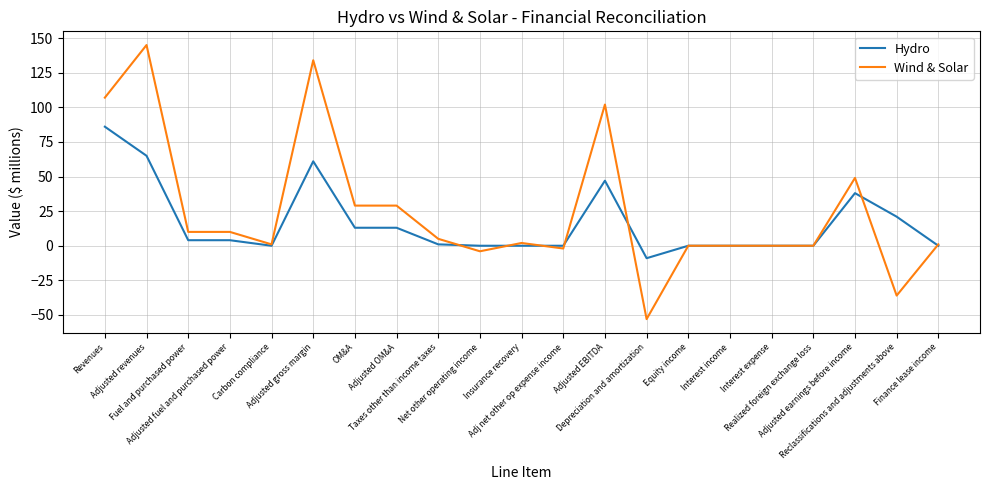

Which series has the widest spread of values?

Wind & Solar